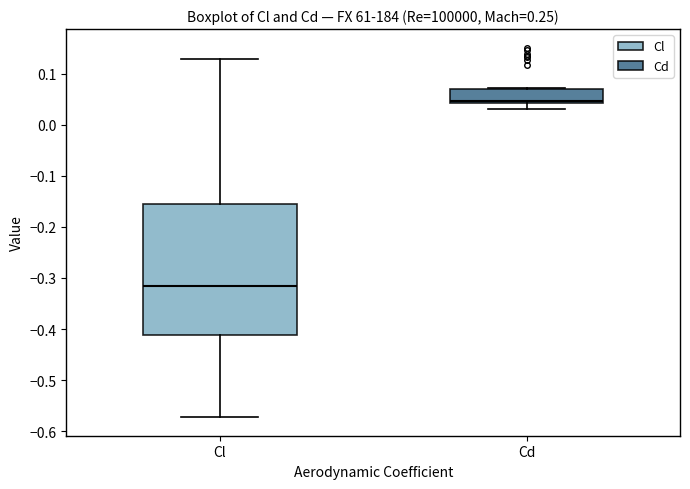

Comparing the boxes themselves (not the whiskers), which one is the tallest?

Cl